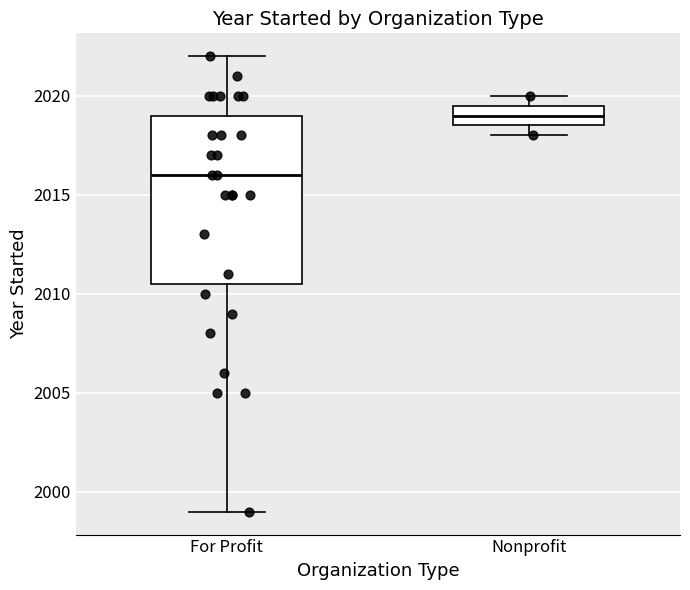

Which box has the lowest median line?

For Profit